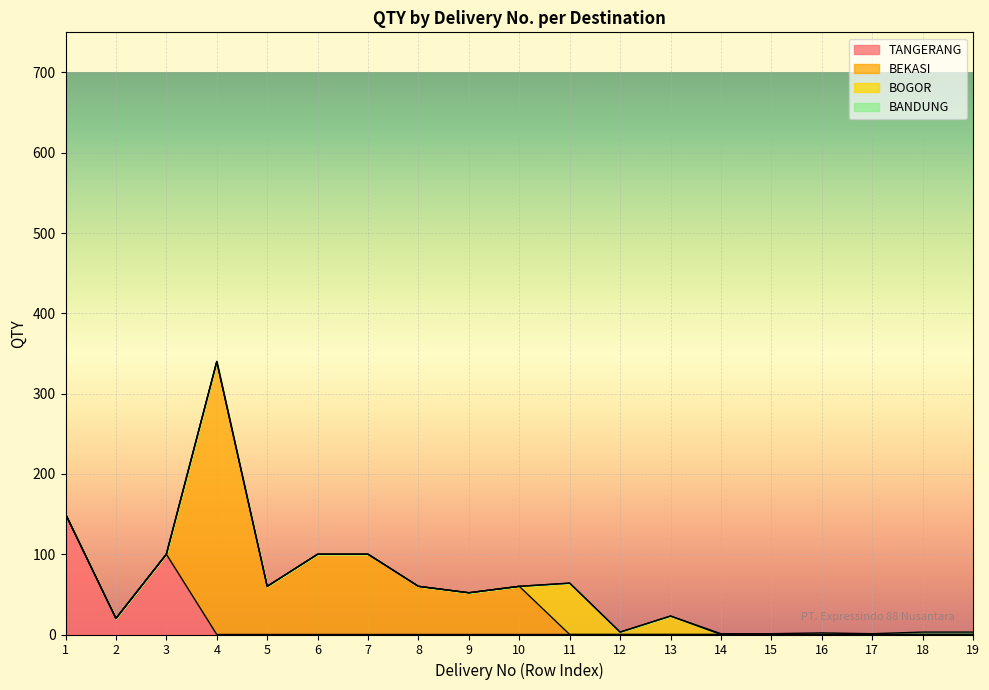

How many lines are shown in the chart?

4